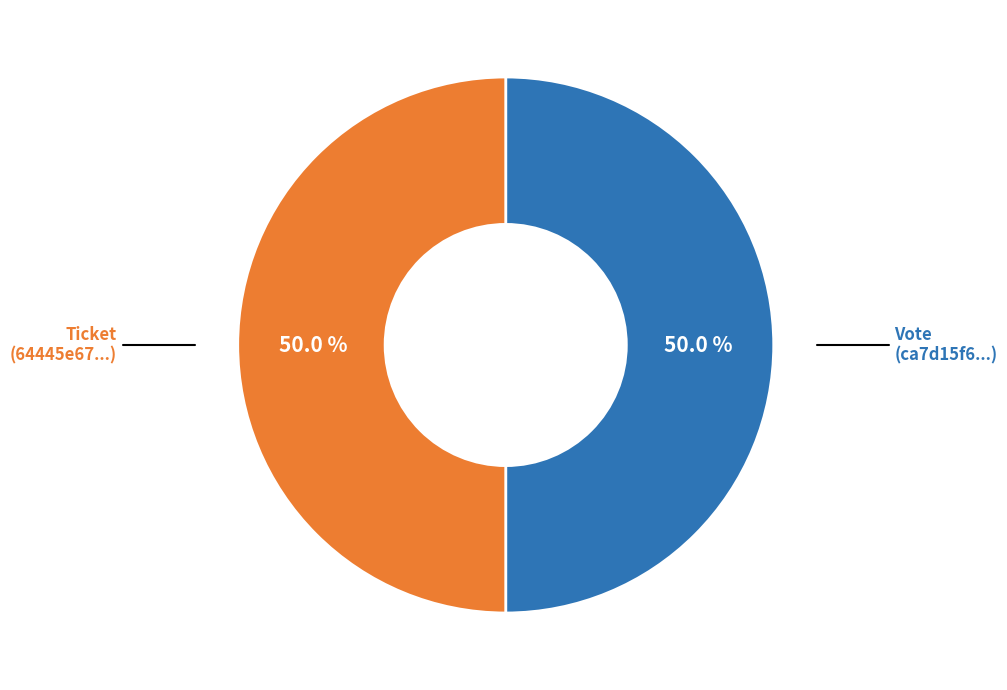

How many slices are in this pie chart?

2